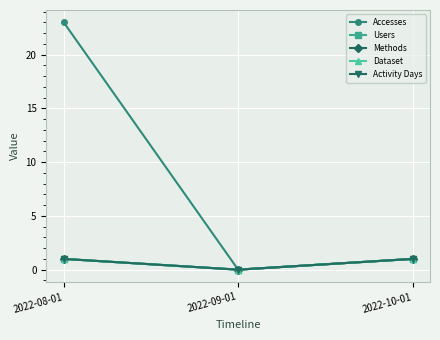

What is the label of the 1st point from the left?

2022-08-01